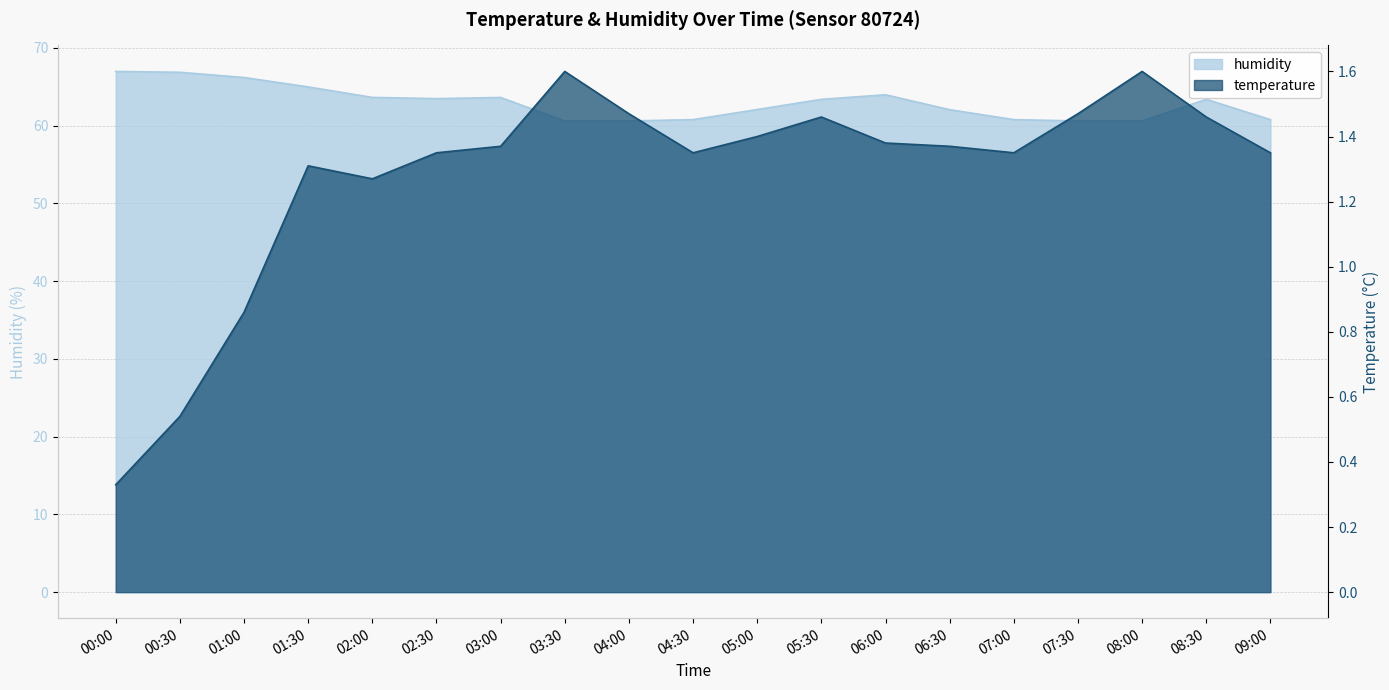

At which label does humidity first exceed 63?

00:00